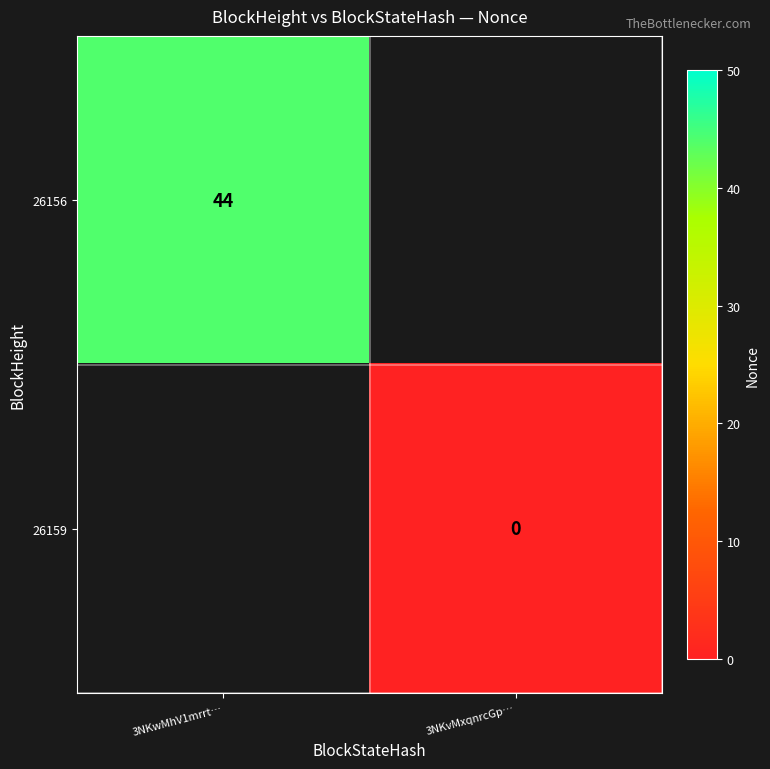

Which label corresponds to the smallest value in the chart?

3NKvMxqnrcGp…